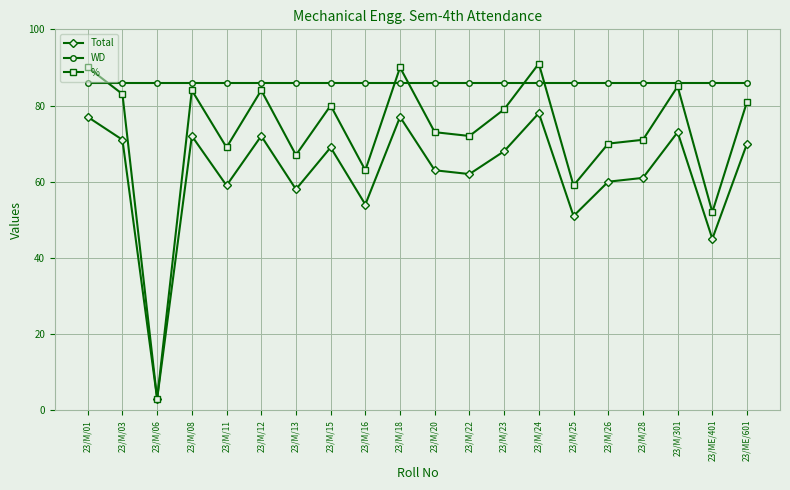

What is the value of the WD point at the 14th from the left?

86